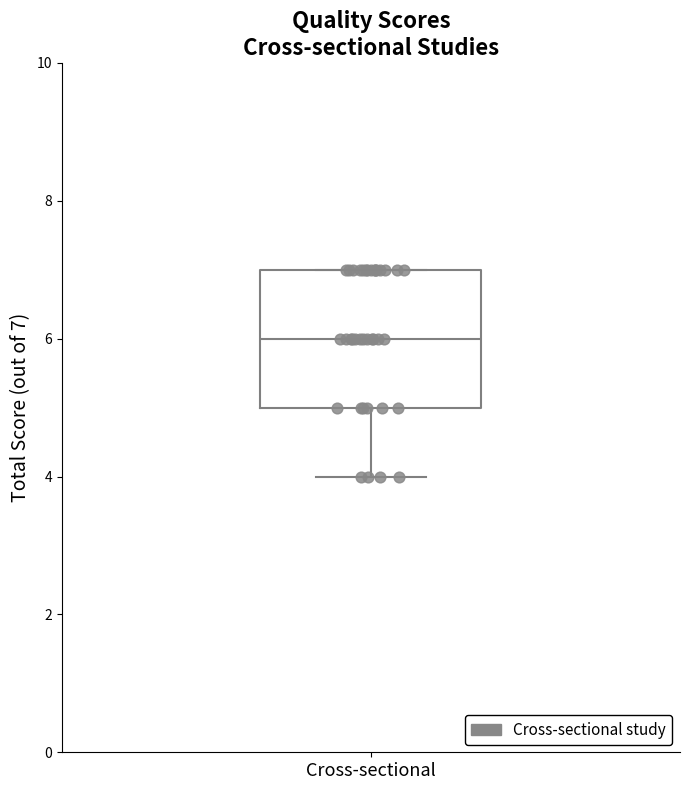

Transcribe this box plot: give where the median line is, the range the box spans, and where the two whiskers end, as read against the y-axis. The values are not printed on the chart, so give them approximately, as read against the axis.

median 6, box 5 to 7, whiskers 4 to 7